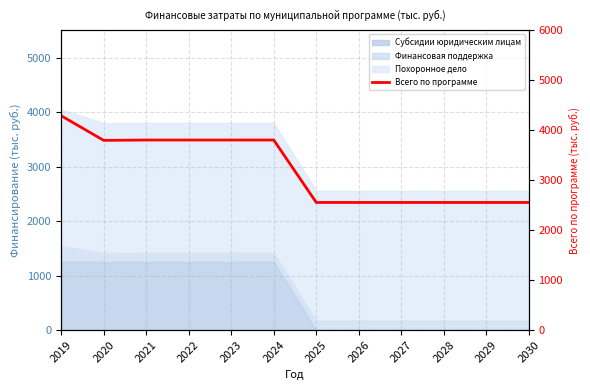

The chart shows a value of 3530.6 at 2029. True or false?

False